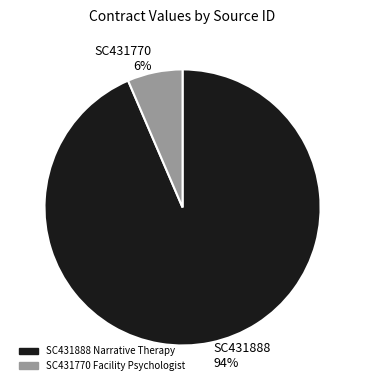

Between SC431770 and SC431888, which is larger?

SC431888